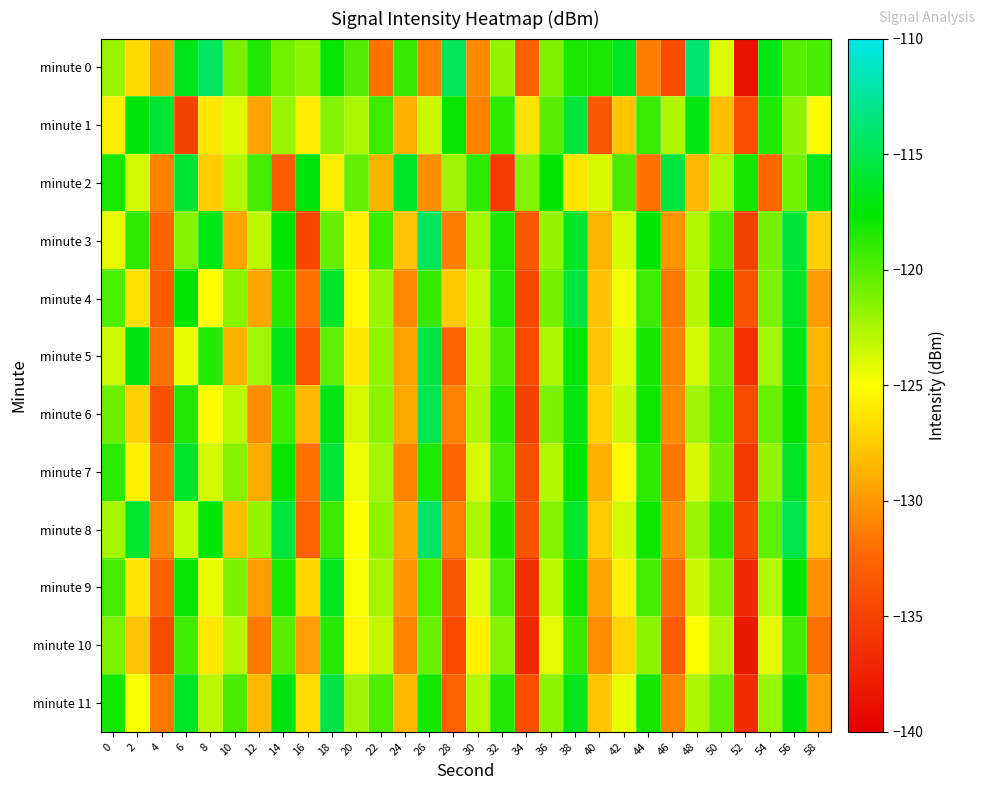

Which series has the widest spread of values?

minute 0